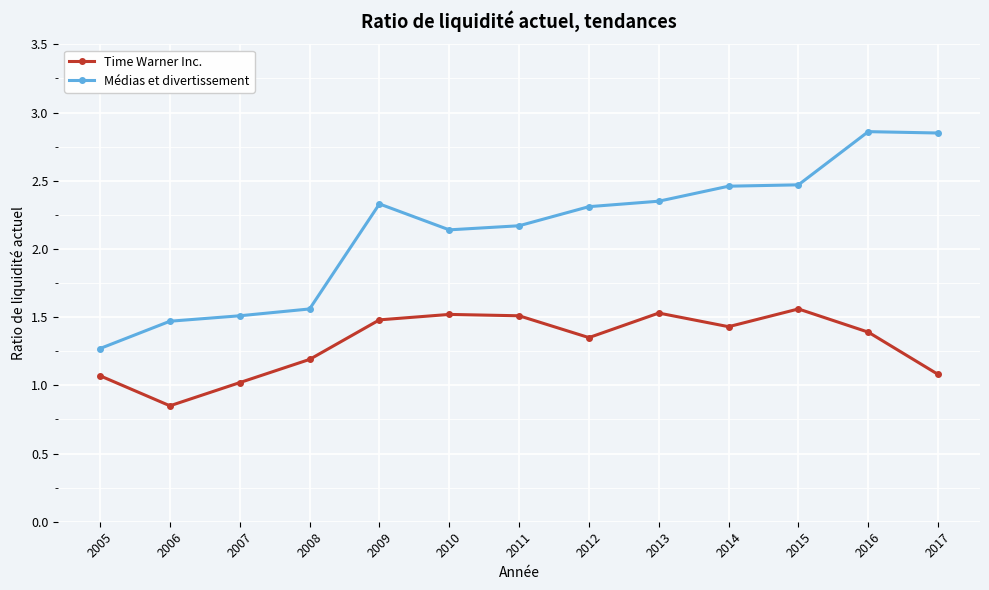

Does the chart display data point markers on the line(s)?

Yes